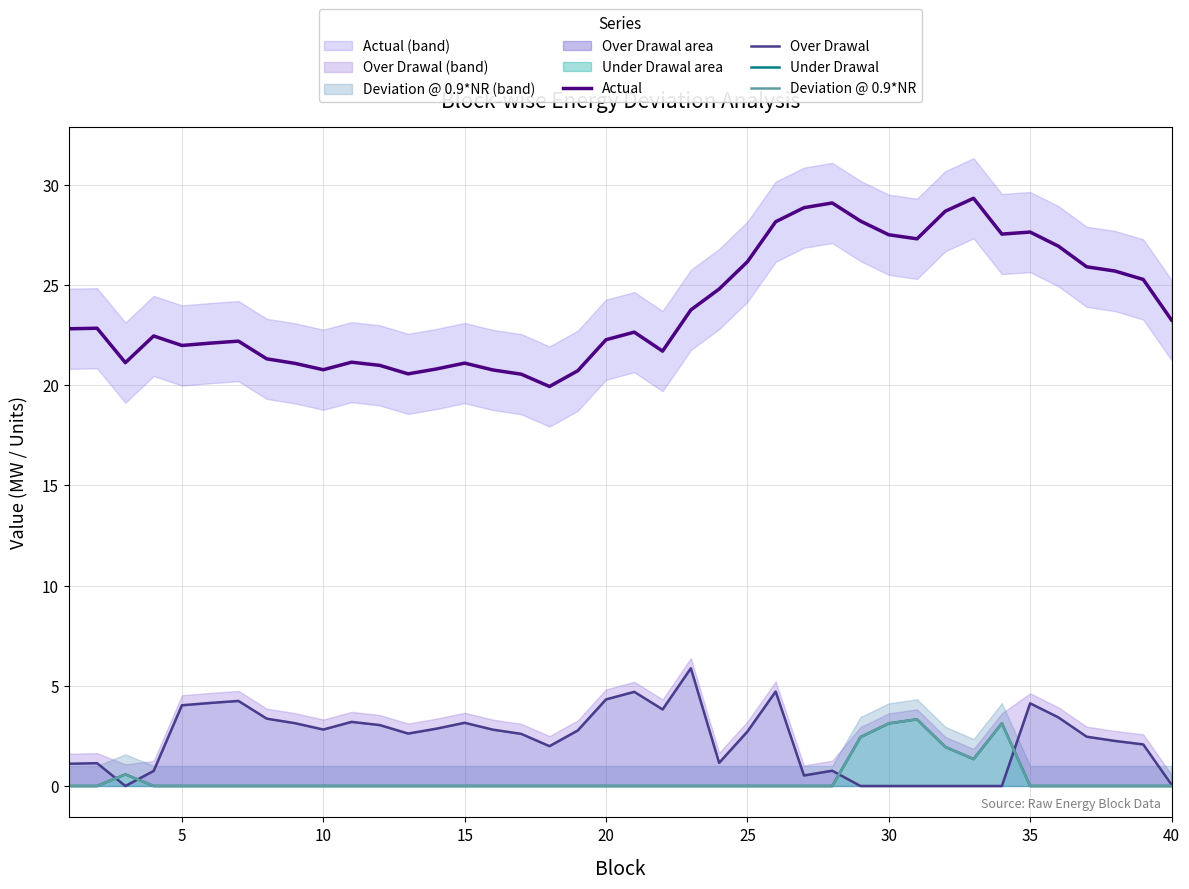

True or false: Actual has a value of 23.3 at 40.

True